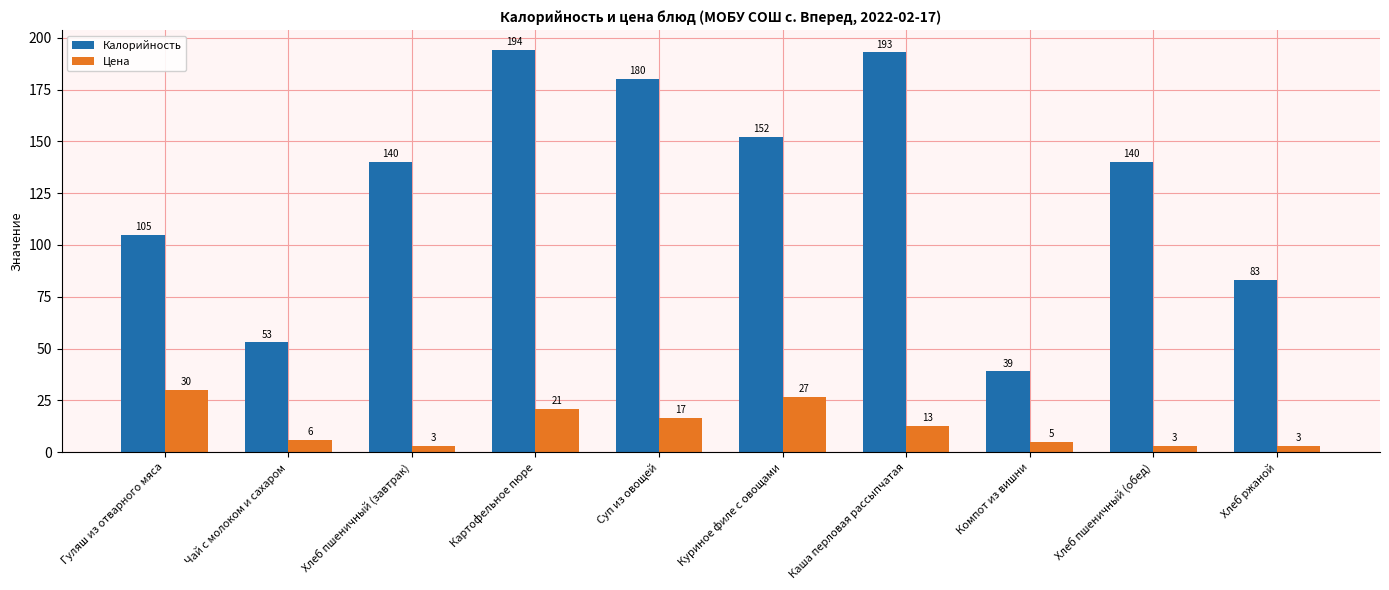

Read the Калорийность value at Куриное филе с овощами.

152.0